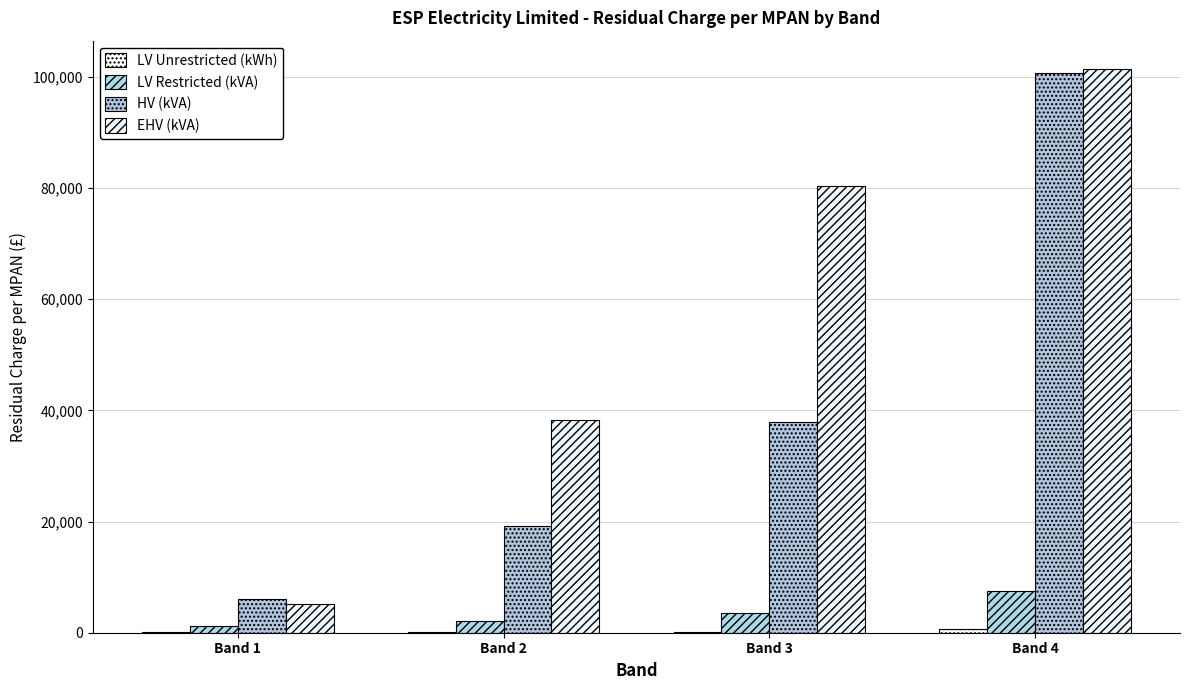

Reading left to right, extract all data points from this chart.

LV Unrestricted (kWh): 44.6	99.5	207.0	584.8
LV Restricted (kVA): 1264.9	2110.0	3573.5	7544.1
HV (kVA): 6022.7	19216.2	37905.2	100669.1
EHV (kVA): 5147.4	38268.7	80308.8	101405.5